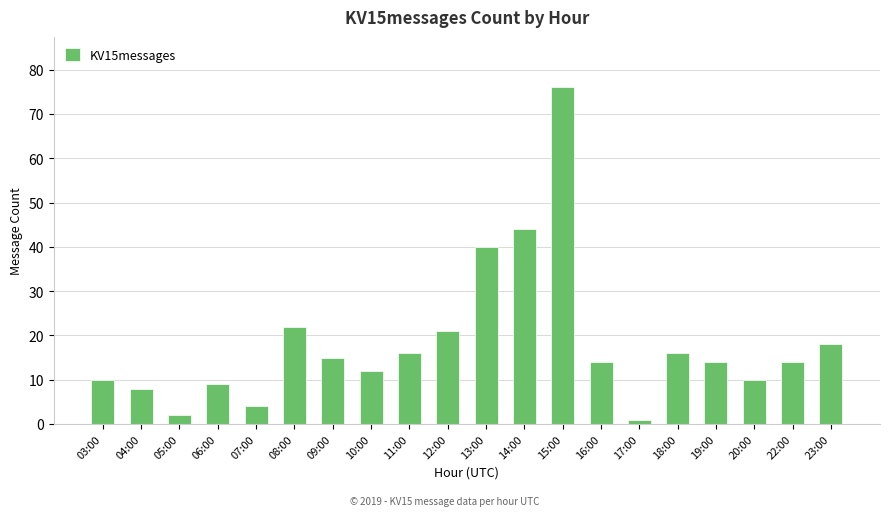

What is the greatest value displayed?

76